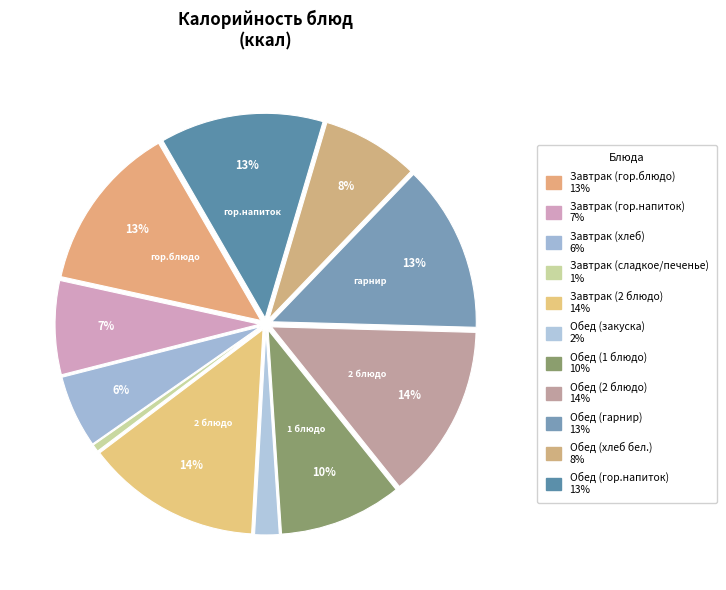

What is the ratio of the value at Завтрак (2 блюдо) to the value at Обед (закуска)?

7.2